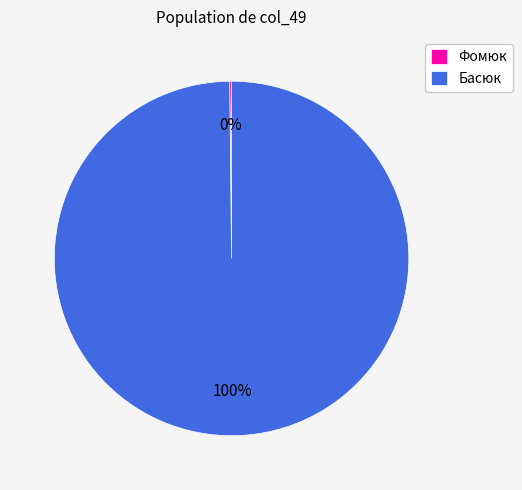

Is it true that Басюк is 91% of the pie?

False